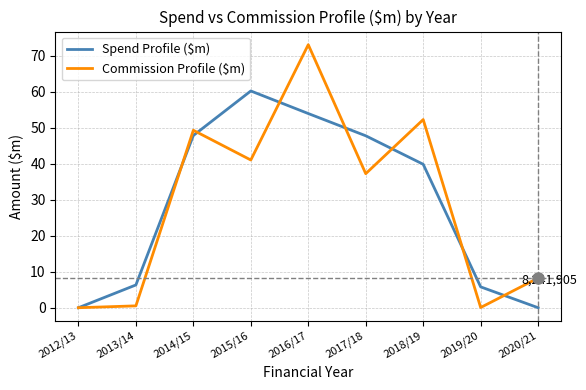

Which series has the widest spread of values?

Commission Profile ($m)